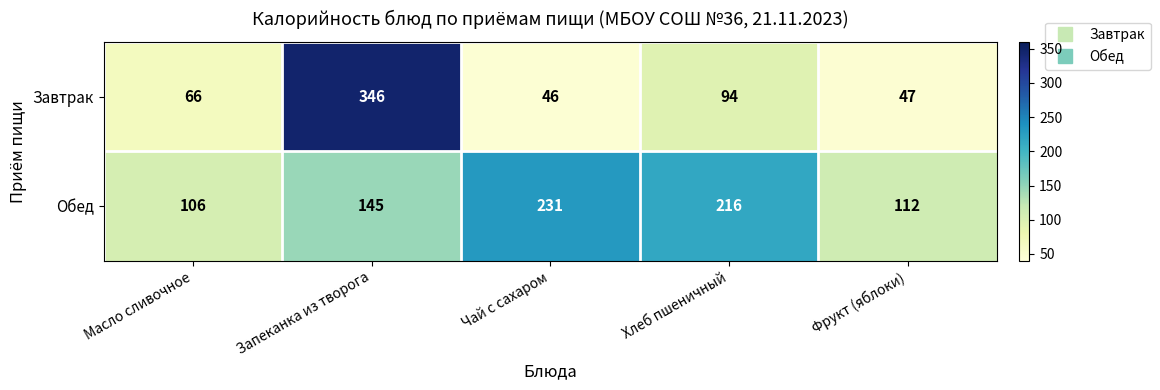

At Запеканка из творога, list the series in order from smallest to largest.

Обед, Завтрак